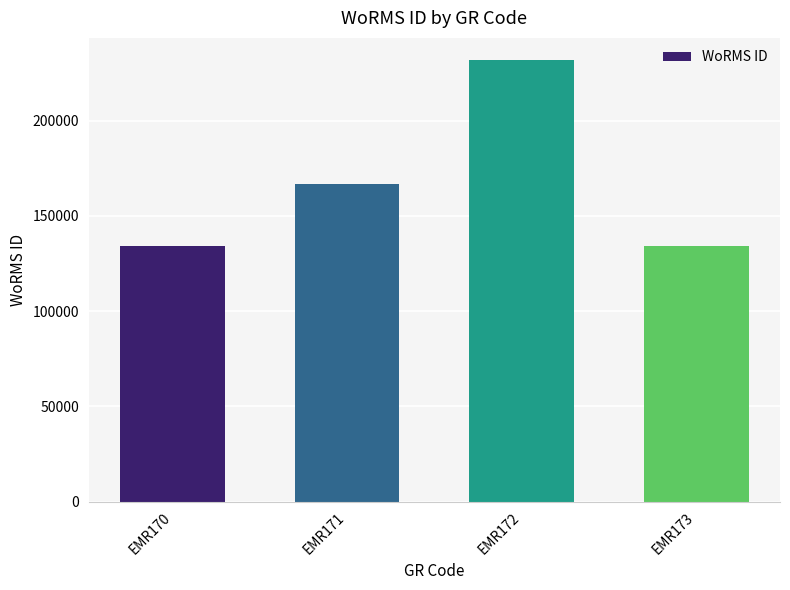

What is the value of the 3rd bar from the left?

231816